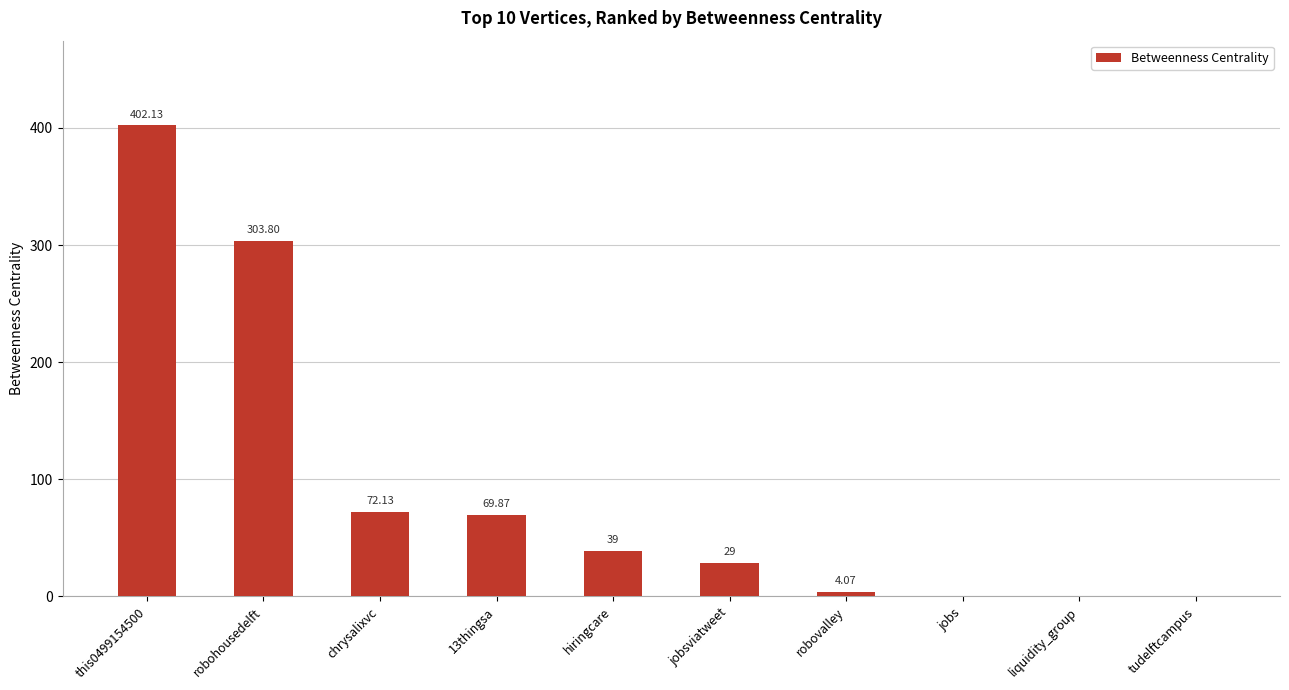

What is the change in value from 13thingsa to robovalley?

-65.8